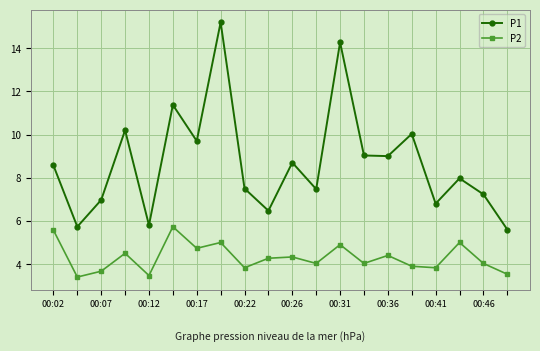

Rank the series by their maximum value, from lowest to highest.

P2, P1